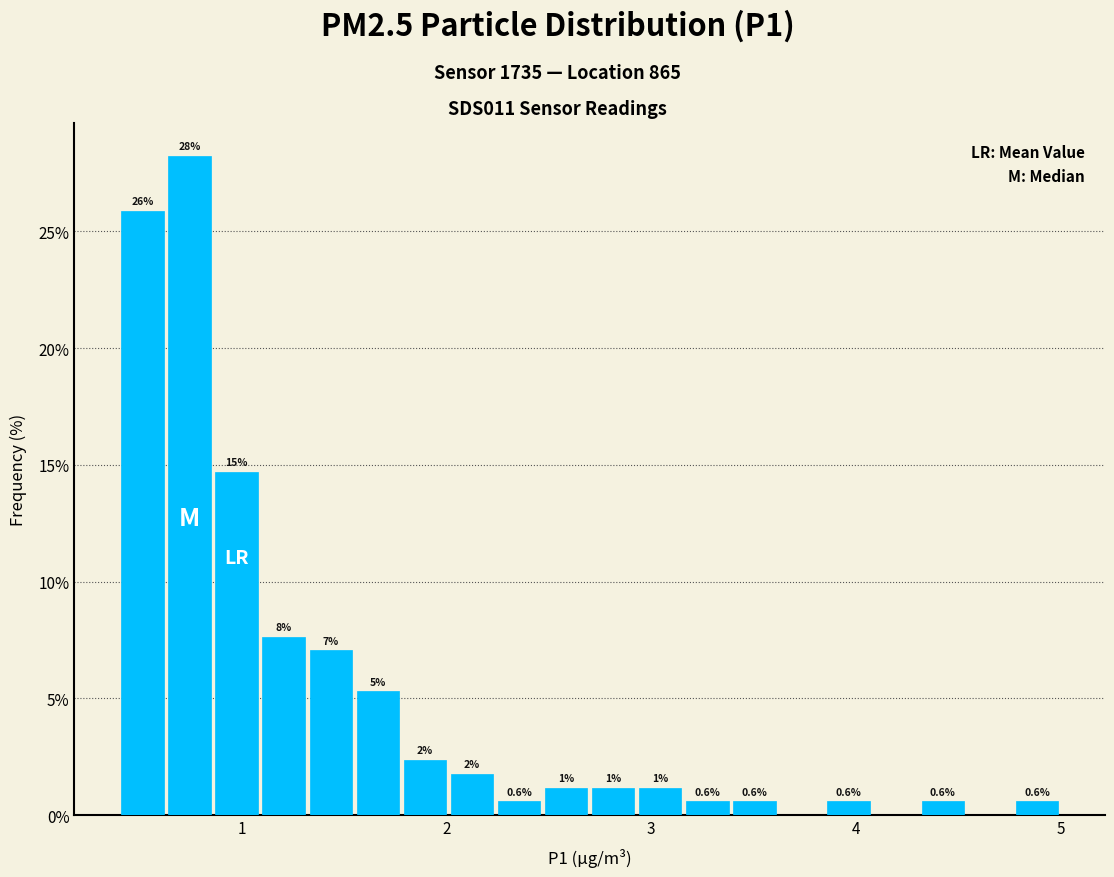

Around what value on the x-axis is the tallest bar? Give the approximate position of its centre, as read against the axis.

0.7